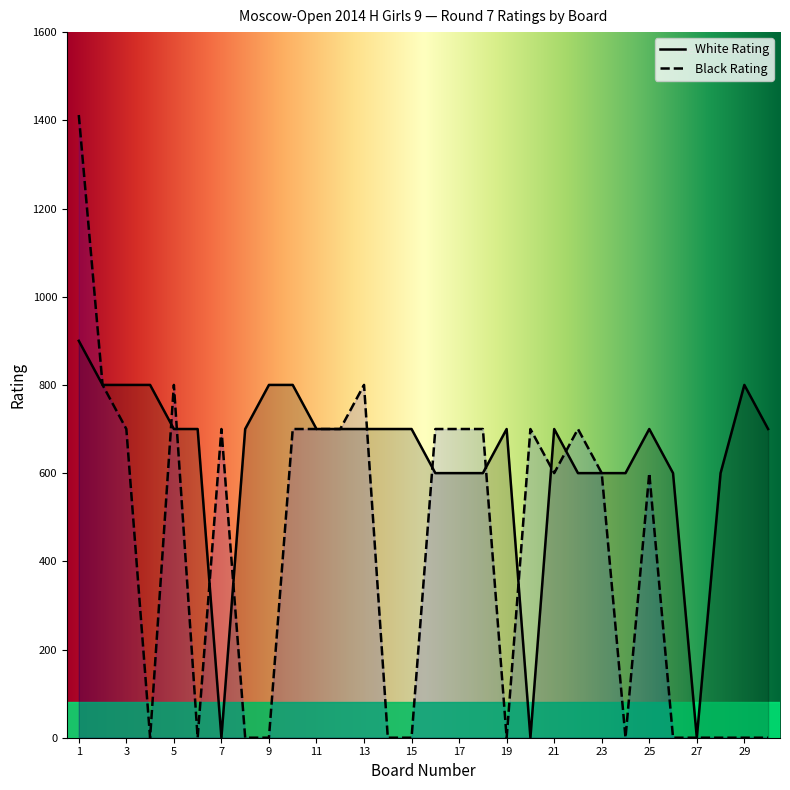

What is the sum of the Black Rating values at 3 and 22?

1400